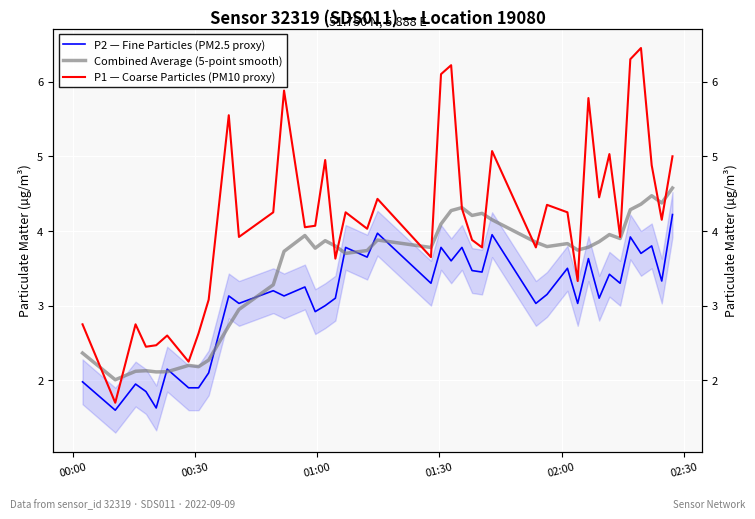

What is the value of the P2 — Fine Particles (PM2.5 proxy) point at the 35th from the left?

3.3